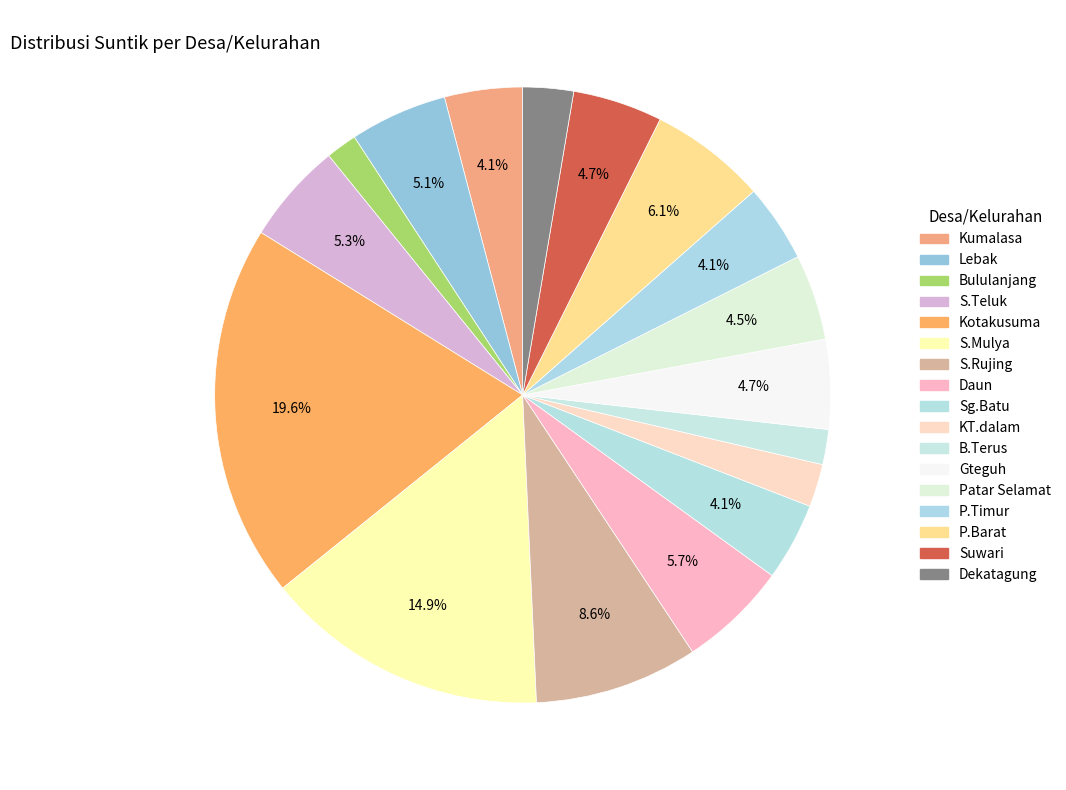

How many segments does this pie chart have?

17